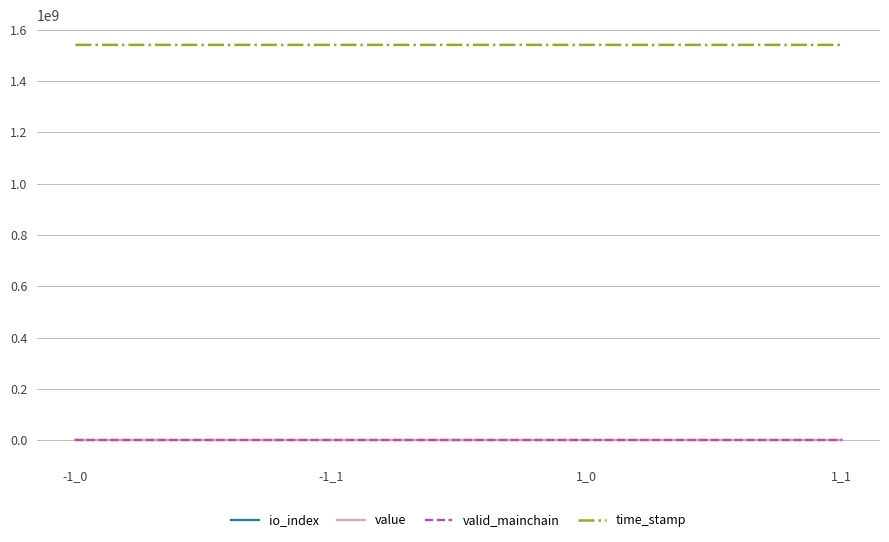

Is this an area chart (filled region under the line)?

No